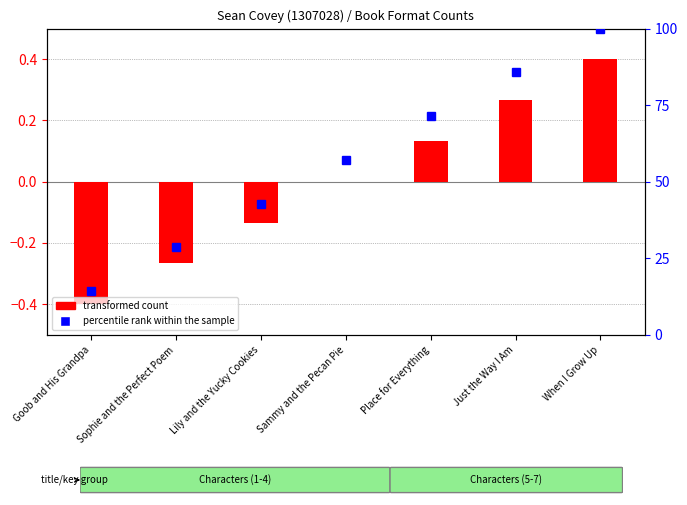

True or false: transformed count has a value of 0.3 at Just the Way I Am.

True